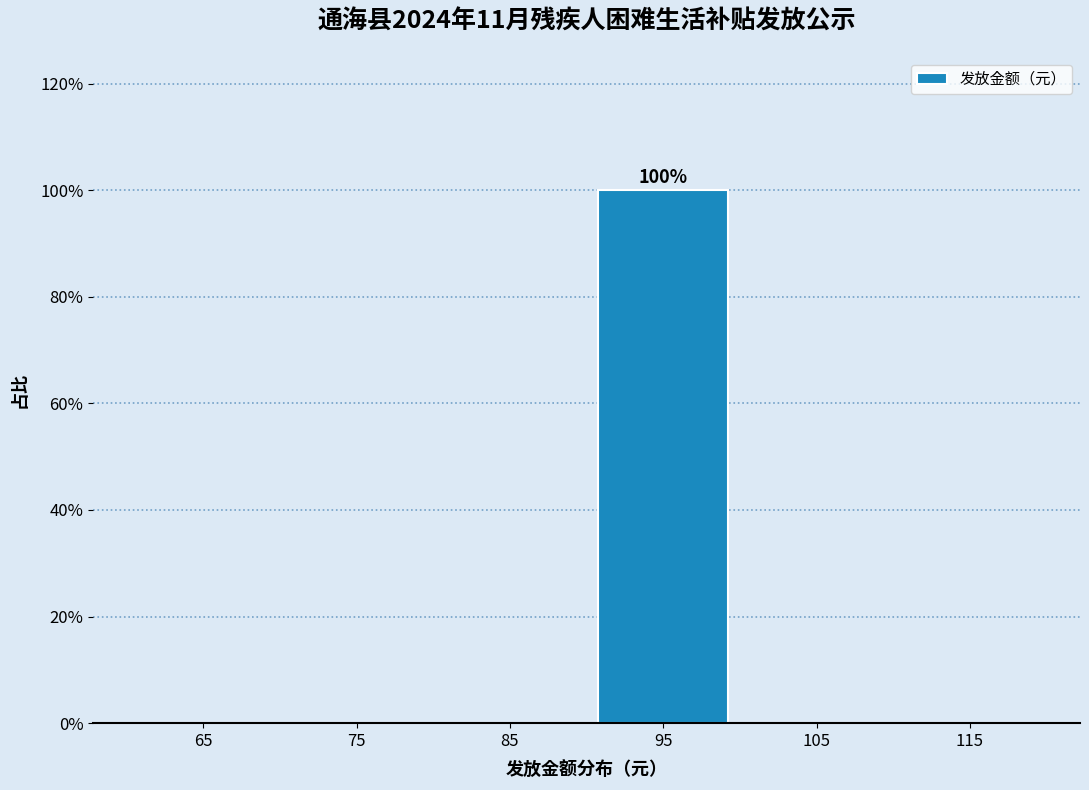

Which range on the x-axis has the tallest bar?

90 to 100